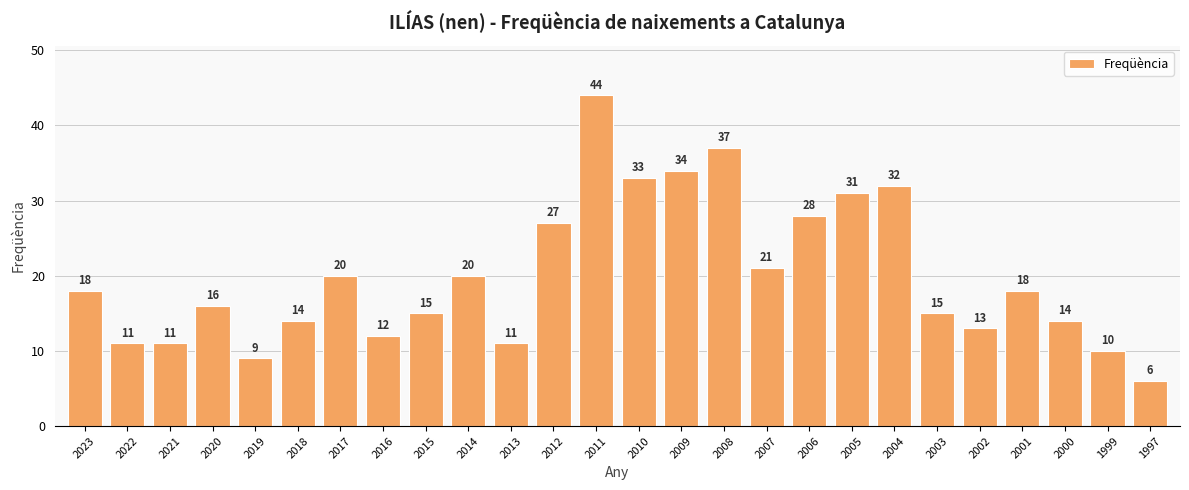

What is the difference between the maximum and minimum values?

38